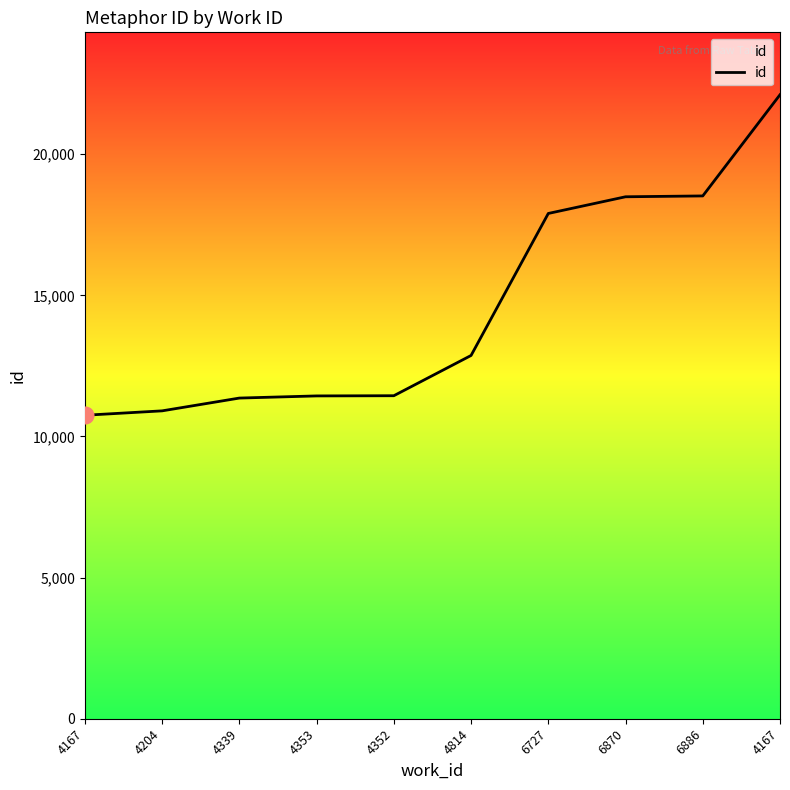

Does the chart have visible grid lines?

No